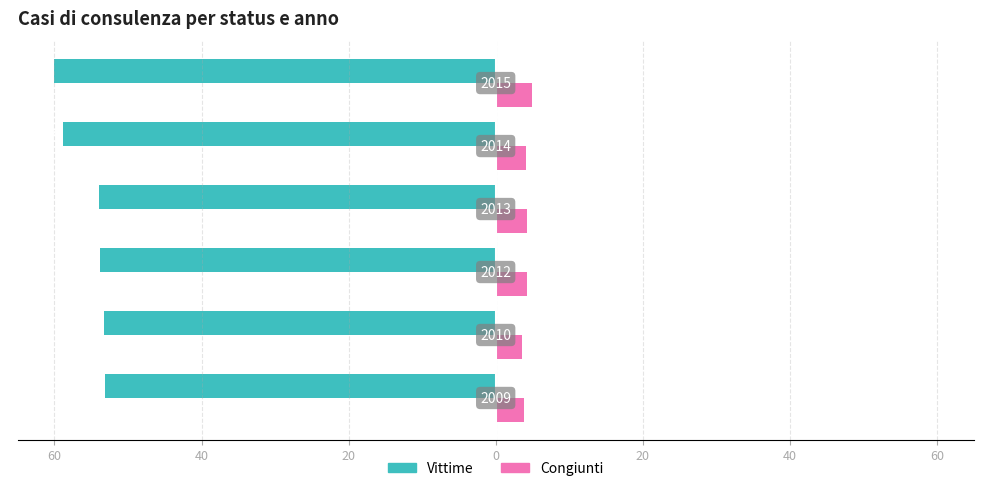

Reading left to right, extract all data points from this chart.

Vittime: 60=-53.1	40=-53.2	20=-53.8	0=-53.9	20=-58.8	40=-60.0
Congiunti: 60=3.8	40=3.6	20=4.3	0=4.3	20=4.1	40=4.9